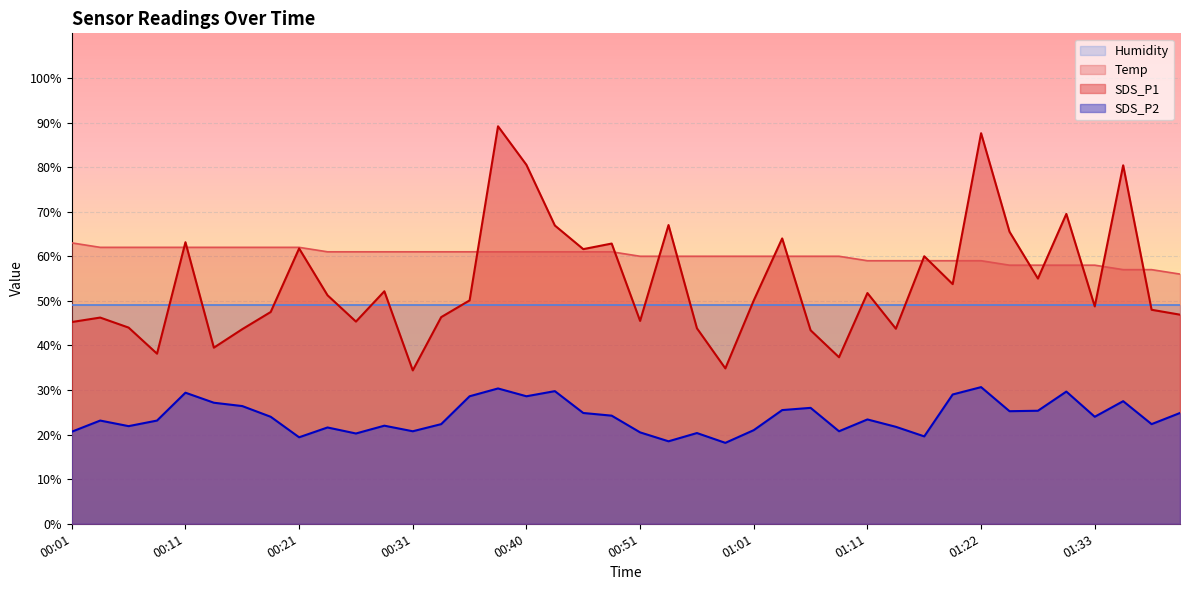

True or false: SDS_P2 and SDS_P1 cross at least once.

False